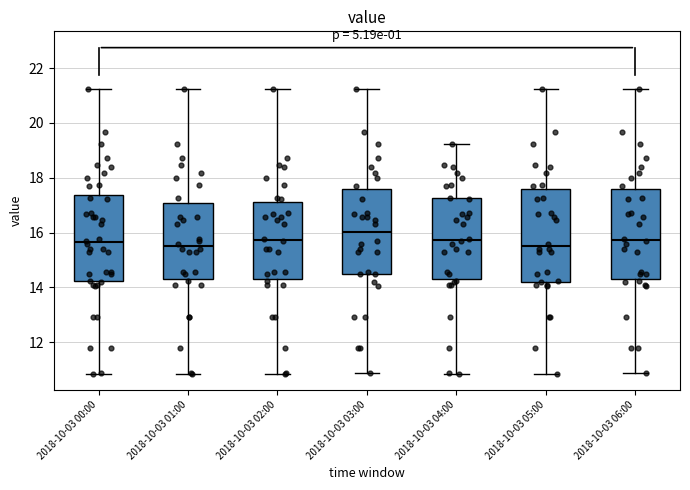

Reading left to right, transcribe this box plot: for each box, give where its median line is, the range the box spans, and where its two whiskers end, as read against the y-axis. The values are not printed on the chart, so give them approximately, as read against the axis.

2018-10-03 00:00: median 15.6, box 14.2 to 17.4, whiskers 10.8 to 21.2
2018-10-03 01:00: median 15.4, box 14.2 to 17.0, whiskers 10.8 to 21.2
2018-10-03 02:00: median 15.8, box 14.2 to 17.2, whiskers 10.8 to 21.2
2018-10-03 03:00: median 16.0, box 14.4 to 17.6, whiskers 10.8 to 21.2
2018-10-03 04:00: median 15.8, box 14.2 to 17.2, whiskers 10.8 to 19.2
2018-10-03 05:00: median 15.4, box 14.2 to 17.6, whiskers 10.8 to 21.2
2018-10-03 06:00: median 15.8, box 14.2 to 17.6, whiskers 10.8 to 21.2